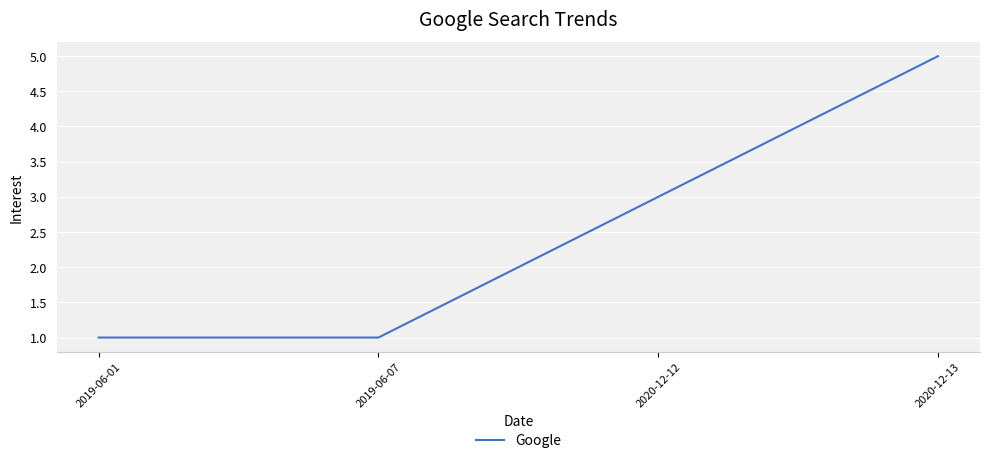

What is the ratio of the value at 2020-12-13 to the value at 2019-06-07?

5.0